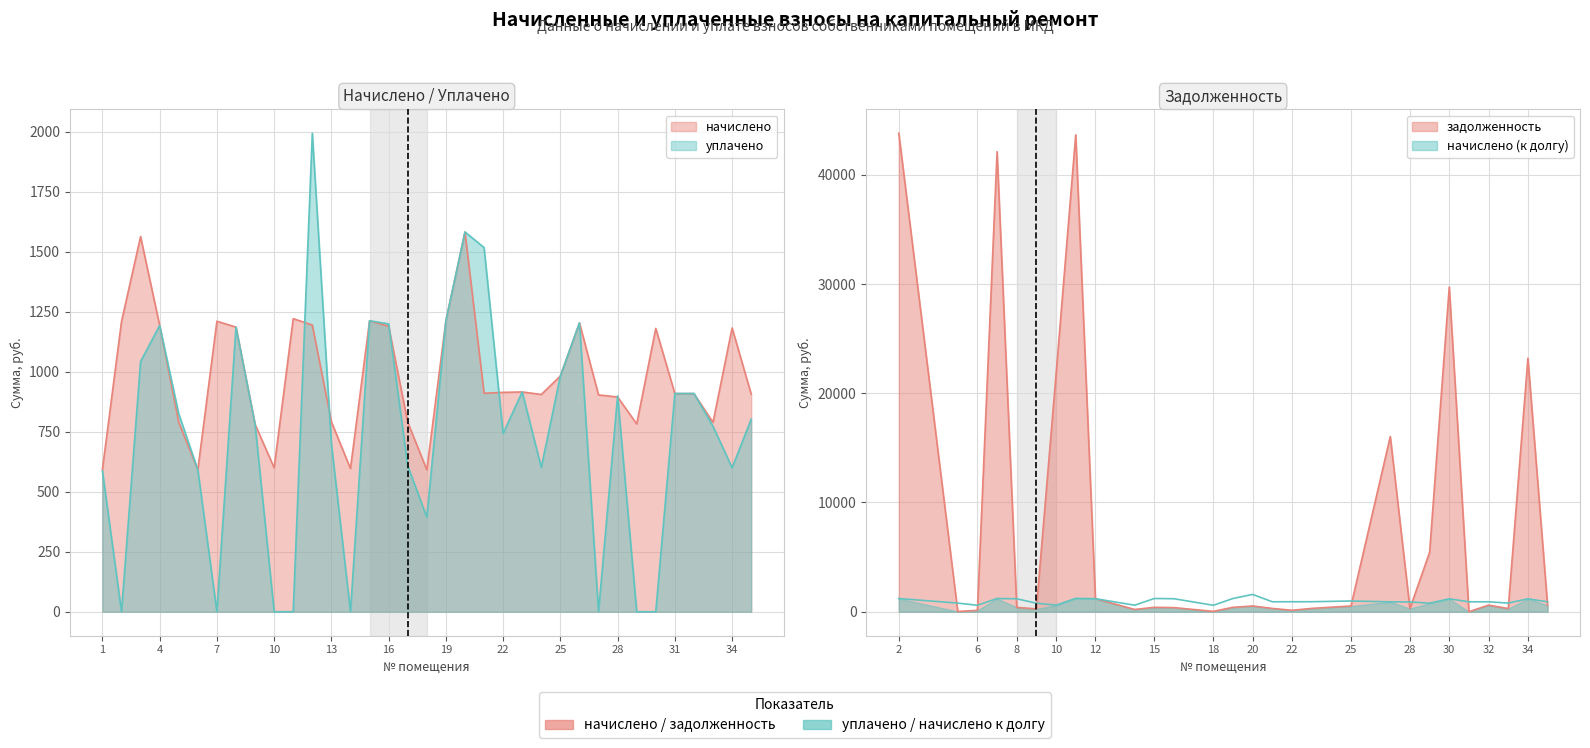

True or false: начислено has a value of 905.6 at 24.

True